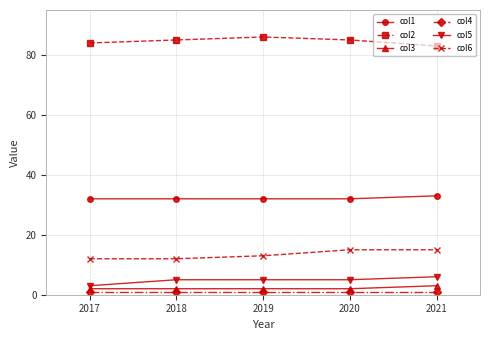

What are all the series names shown in the legend?

col1, col2, col3, col4, col5, col6